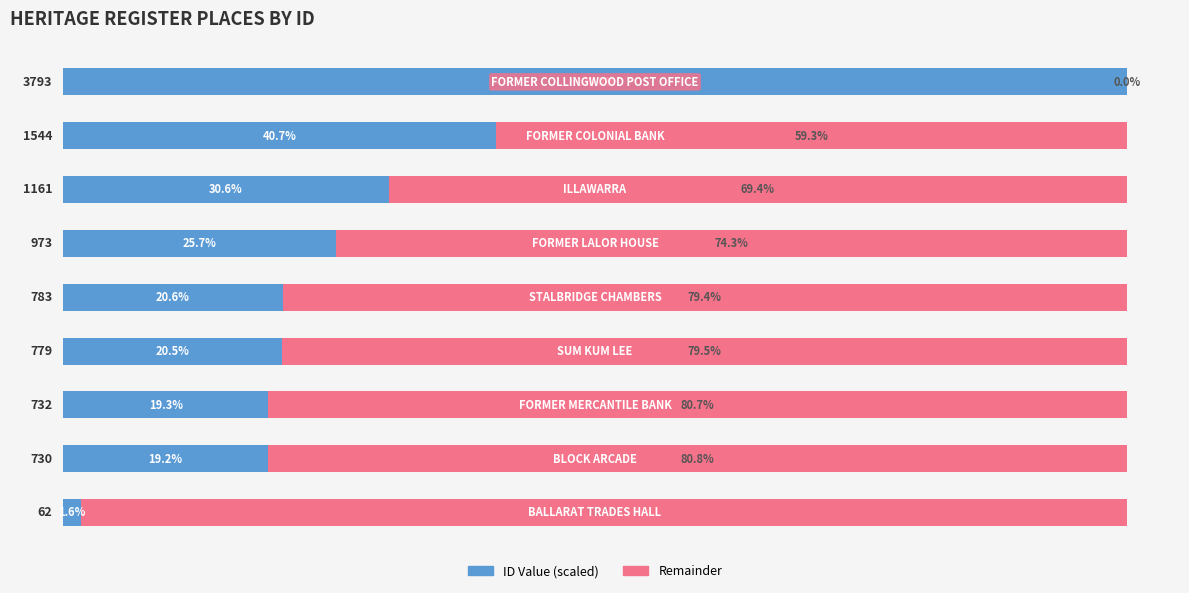

What are all the series names shown in the legend?

ID Value (scaled), Remainder